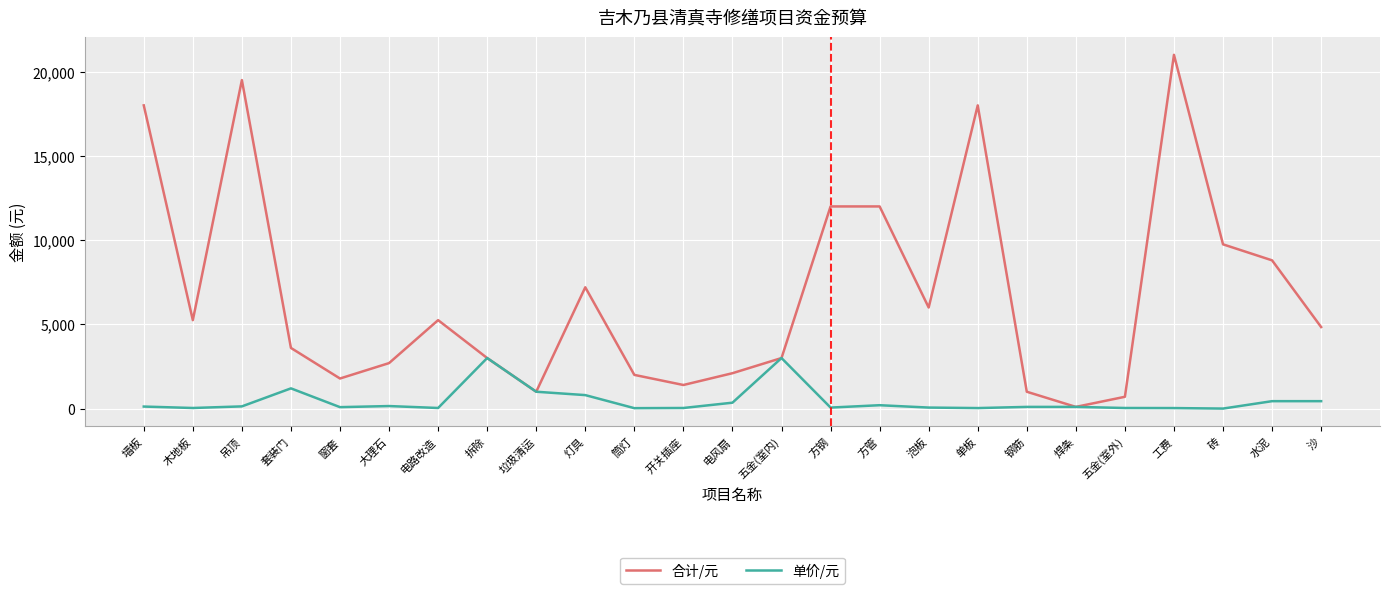

What is the maximum value shown in the chart?

21000.0